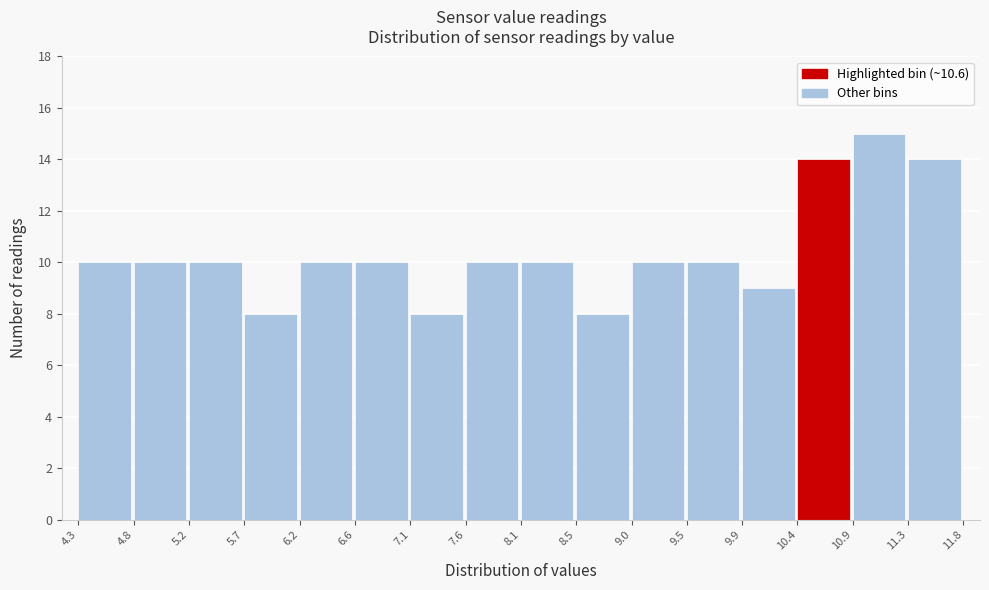

Reading left to right, list every bar in this chart as the range it spans on the x-axis followed by its height. The values are not printed on the chart, so give them approximately, as read against the axis.

4.3 to 4.8: 10
4.8 to 5.2: 10
5.2 to 5.7: 10
5.7 to 6.2: 8
6.2 to 6.6: 10
6.6 to 7.1: 10
7.1 to 7.6: 8
7.6 to 8.1: 10
8.1 to 8.5: 10
8.5 to 9.0: 8
9.0 to 9.5: 10
9.5 to 9.9: 10
9.9 to 10.4: 9
10.4 to 10.9: 14
10.9 to 11.3: 15
11.3 to 11.8: 14